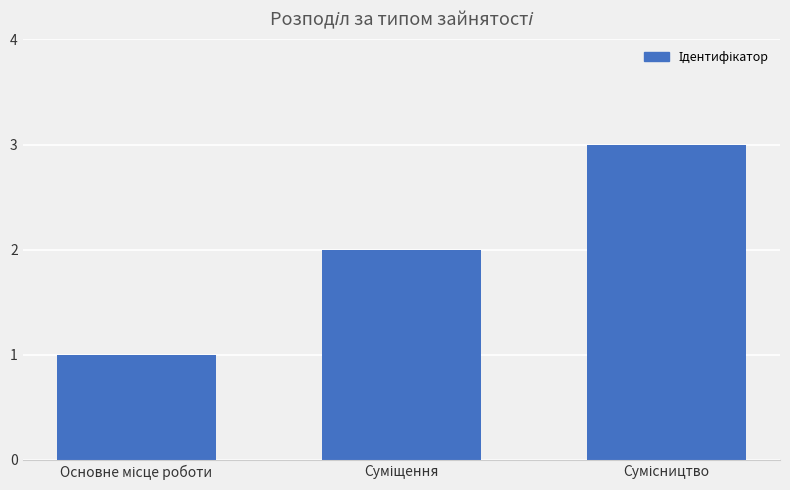

What is the greatest value displayed?

3